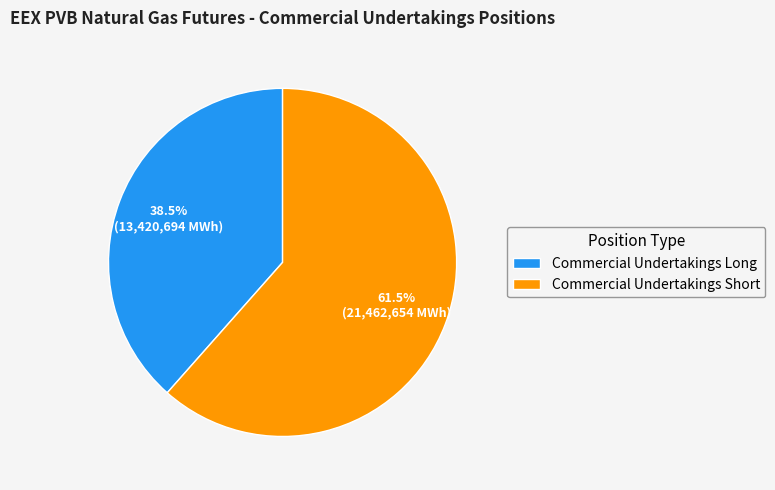

Combined, what portion of the pie is Commercial Undertakings Long and Commercial Undertakings Short?

100.0%